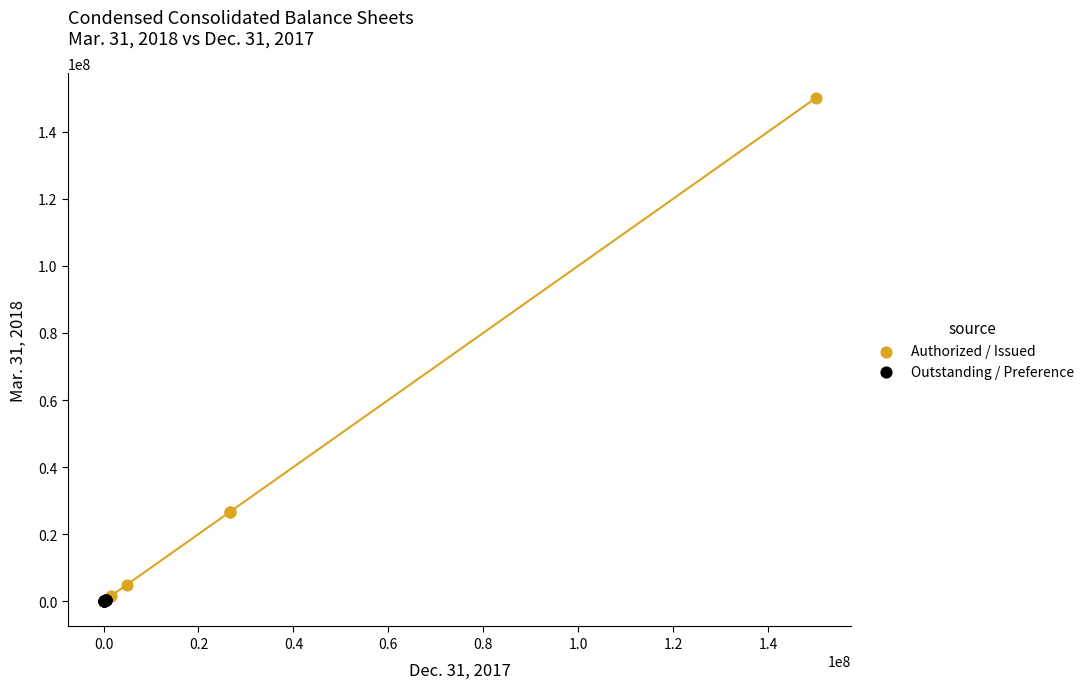

What are all the series names shown in the legend?

Authorized / Issued, Outstanding / Preference